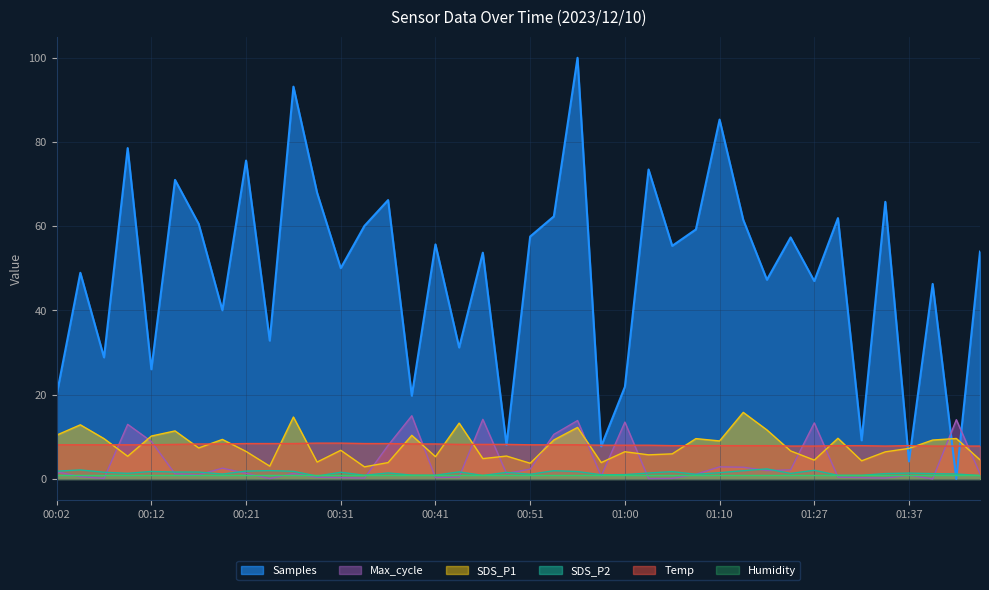

At 00:58, list the series in order from largest to smallest.

Temp, Samples, SDS_P1, SDS_P2, Max_cycle